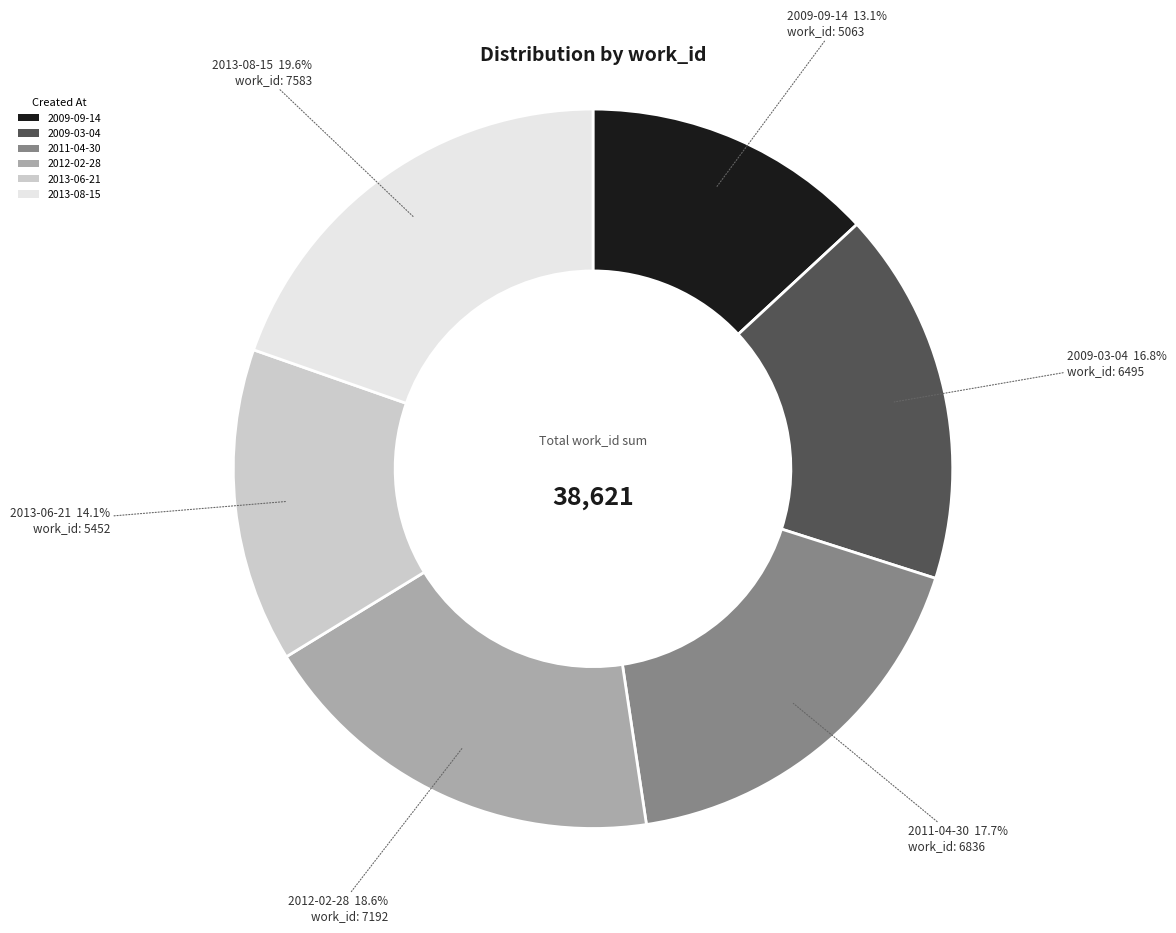

Which category has the smallest portion of the pie?

2009-09-14